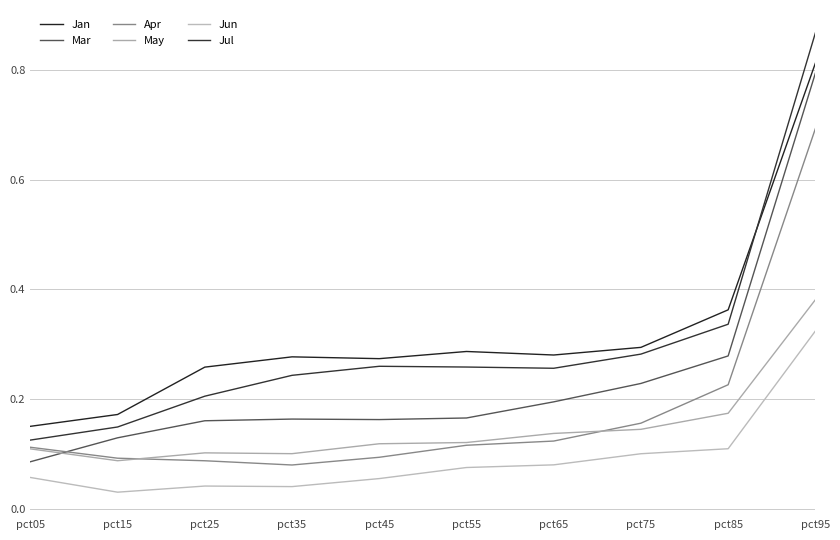

True or false: Jun and Jan cross at least once.

False